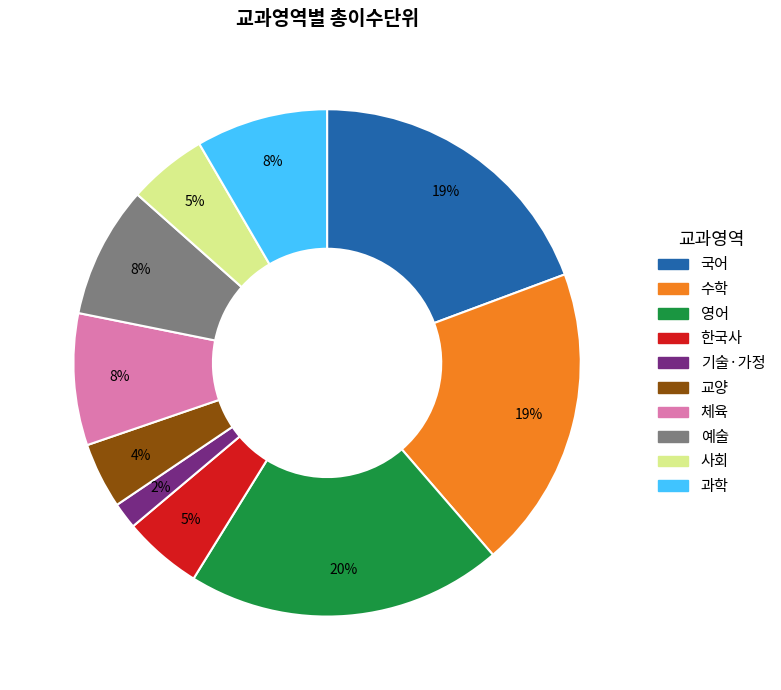

How many segments does this pie chart have?

10